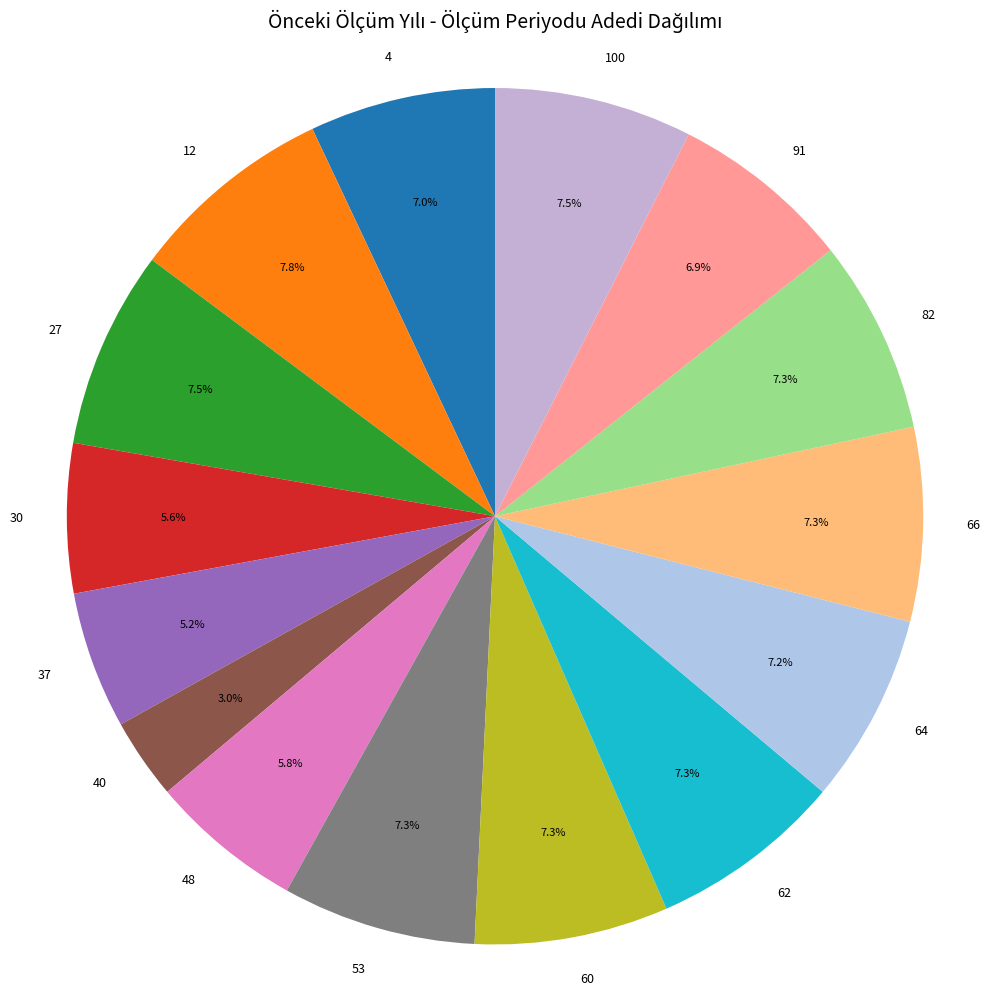

The 40 slice represents 3% of the pie. True or false?

True